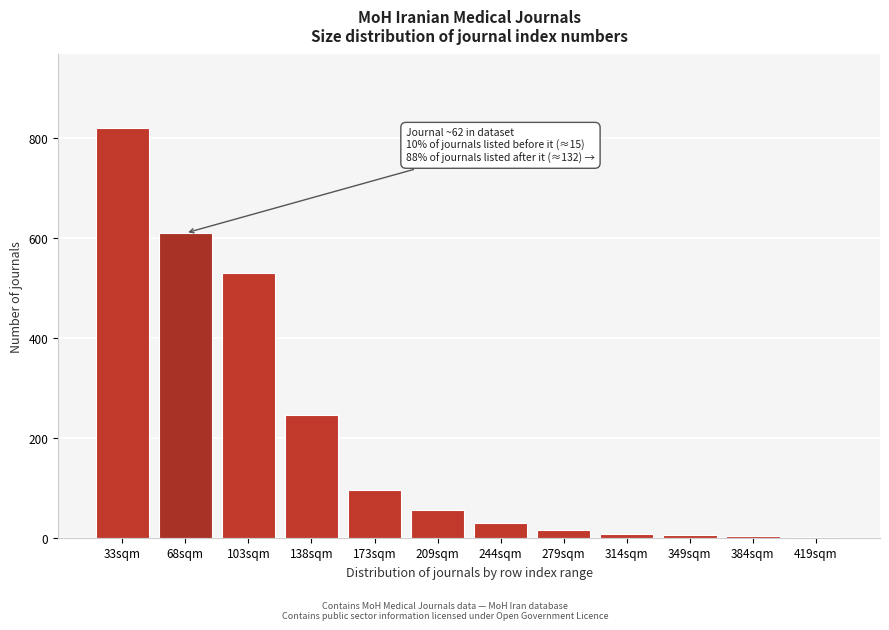

The value at 33sqm is 397. True or false?

False